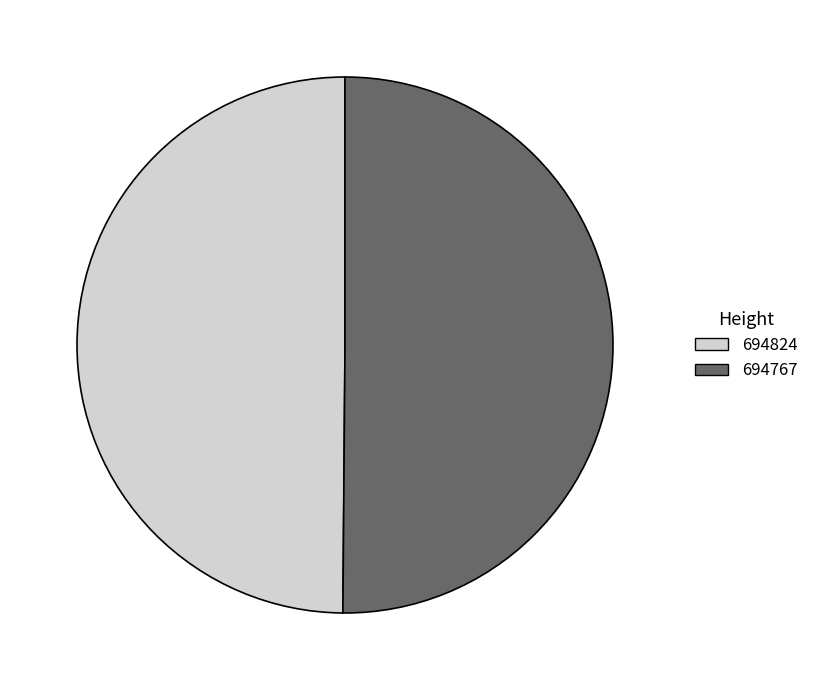

Combined, do 694767 and 694824 account for over 50%?

Yes